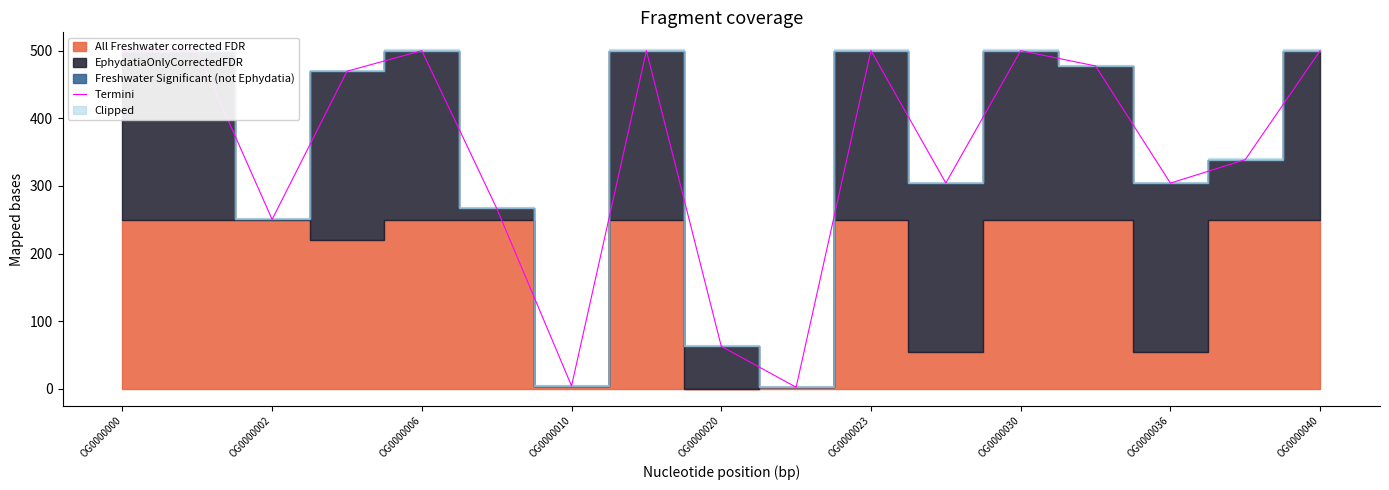

Does the chart display data point markers on the line(s)?

No